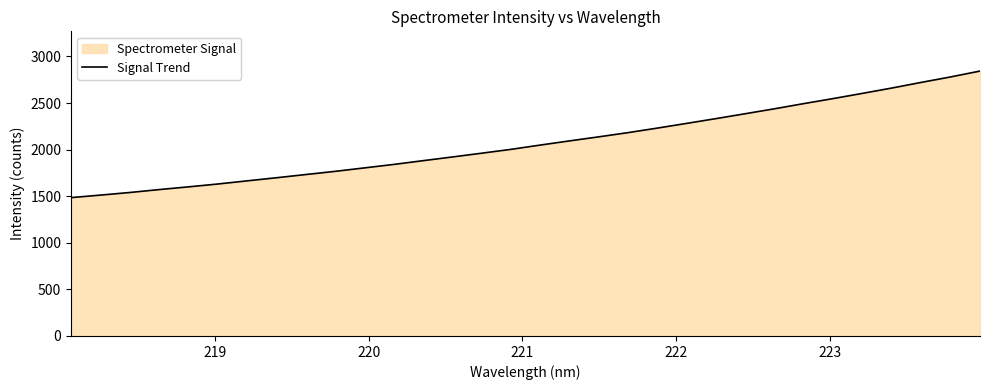

What is the smallest value displayed?

1484.7